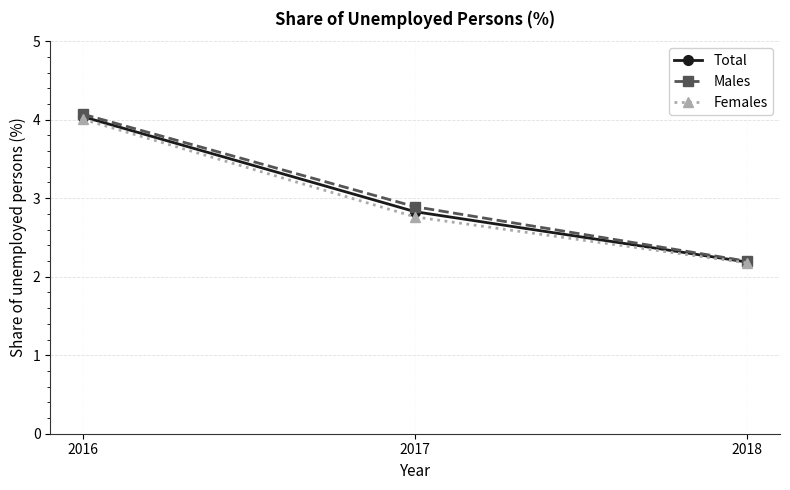

What is the lowest value of the Males series?

2.2